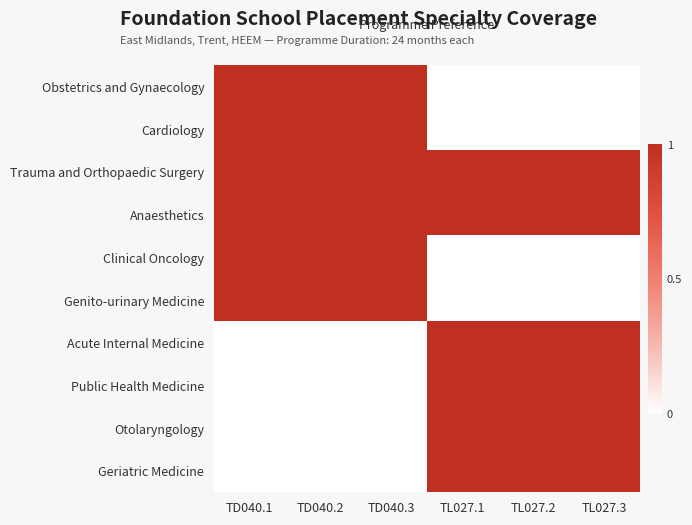

Reading right to left, extract all data points from this chart.

Obstetrics and Gynaecology: TL027.3=0	TL027.2=0	TL027.1=0	TD040.3=1	TD040.2=1	TD040.1=1
Cardiology: TL027.3=0	TL027.2=0	TL027.1=0	TD040.3=1	TD040.2=1	TD040.1=1
Trauma and Orthopaedic Surgery: TL027.3=1	TL027.2=1	TL027.1=1	TD040.3=1	TD040.2=1	TD040.1=1
Anaesthetics: TL027.3=1	TL027.2=1	TL027.1=1	TD040.3=1	TD040.2=1	TD040.1=1
Clinical Oncology: TL027.3=0	TL027.2=0	TL027.1=0	TD040.3=1	TD040.2=1	TD040.1=1
Genito-urinary Medicine: TL027.3=0	TL027.2=0	TL027.1=0	TD040.3=1	TD040.2=1	TD040.1=1
Acute Internal Medicine: TL027.3=1	TL027.2=1	TL027.1=1	TD040.3=0	TD040.2=0	TD040.1=0
Public Health Medicine: TL027.3=1	TL027.2=1	TL027.1=1	TD040.3=0	TD040.2=0	TD040.1=0
Otolaryngology: TL027.3=1	TL027.2=1	TL027.1=1	TD040.3=0	TD040.2=0	TD040.1=0
Geriatric Medicine: TL027.3=1	TL027.2=1	TL027.1=1	TD040.3=0	TD040.2=0	TD040.1=0